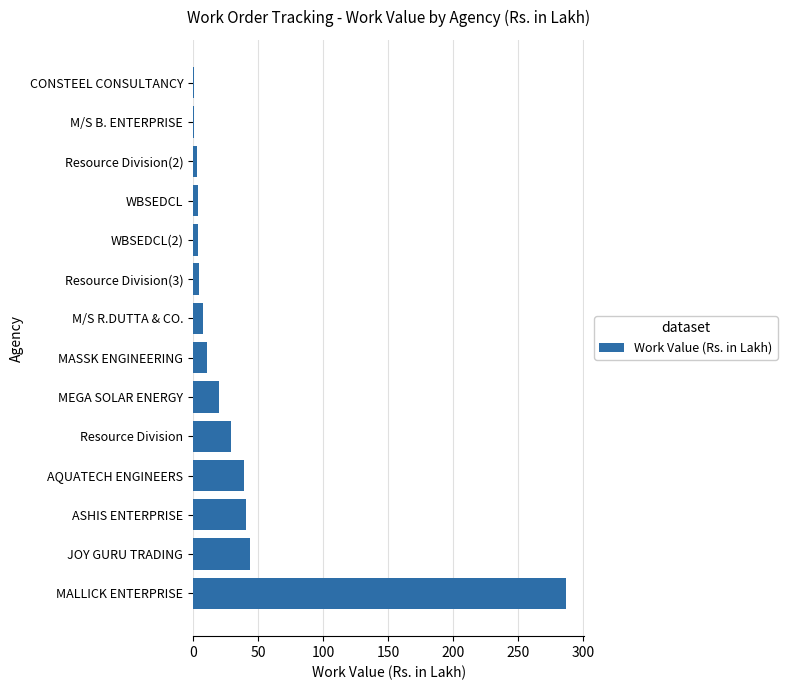

True or false: the data shows 286.5 at MALLICK ENTERPRISE.

True